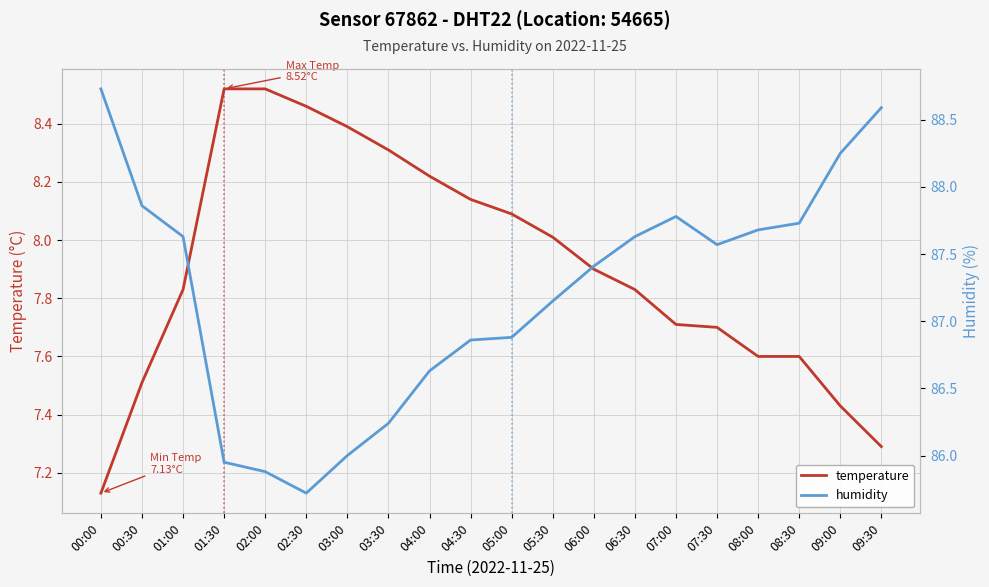

What is the difference between the maximum and second lowest values in the temperature series?

1.2